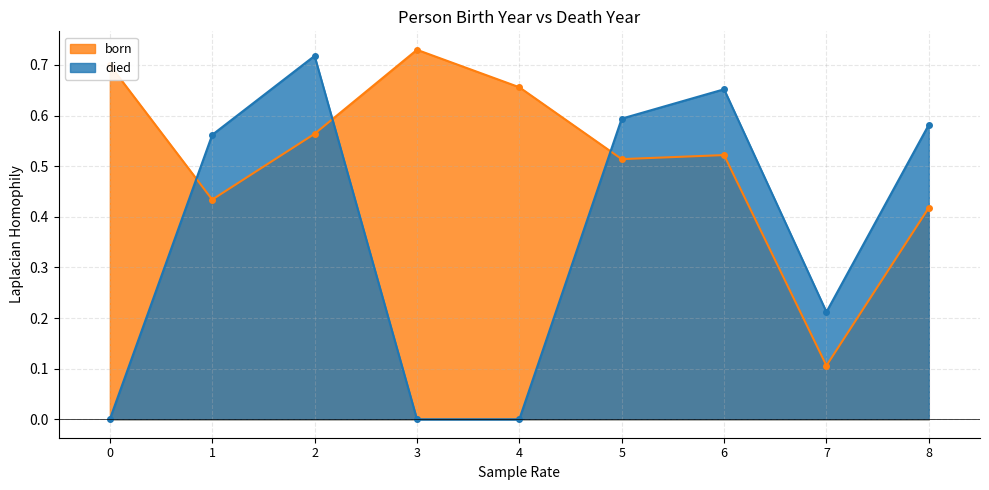

True or false: born has more than 0 interior local peaks.

True